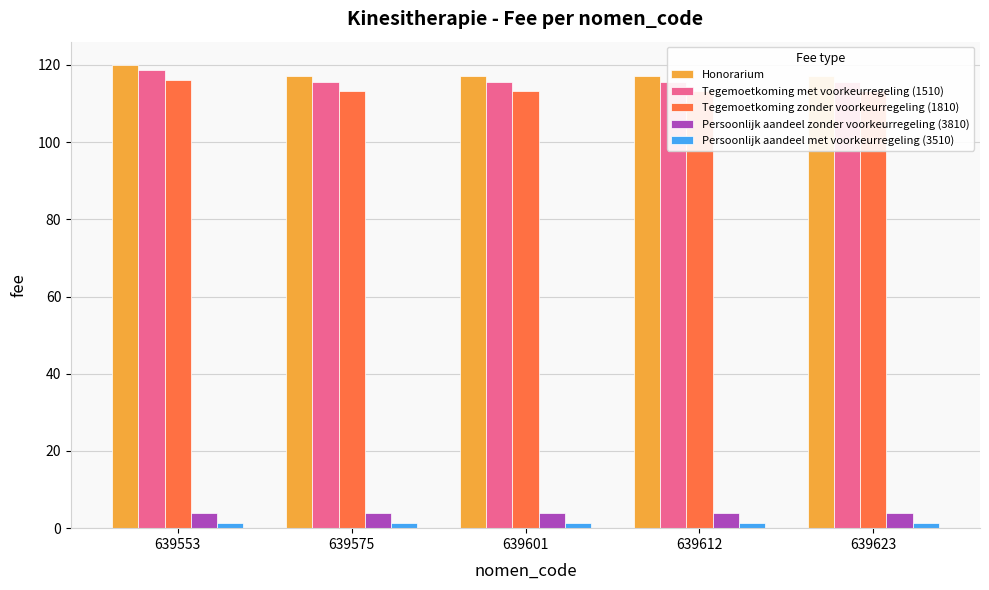

List the series in order of their peak value, highest first.

Honorarium, Tegemoetkoming met voorkeurregeling (1510), Tegemoetkoming zonder voorkeurregeling (1810), Persoonlijk aandeel zonder voorkeurregeling (3810), Persoonlijk aandeel met voorkeurregeling (3510)